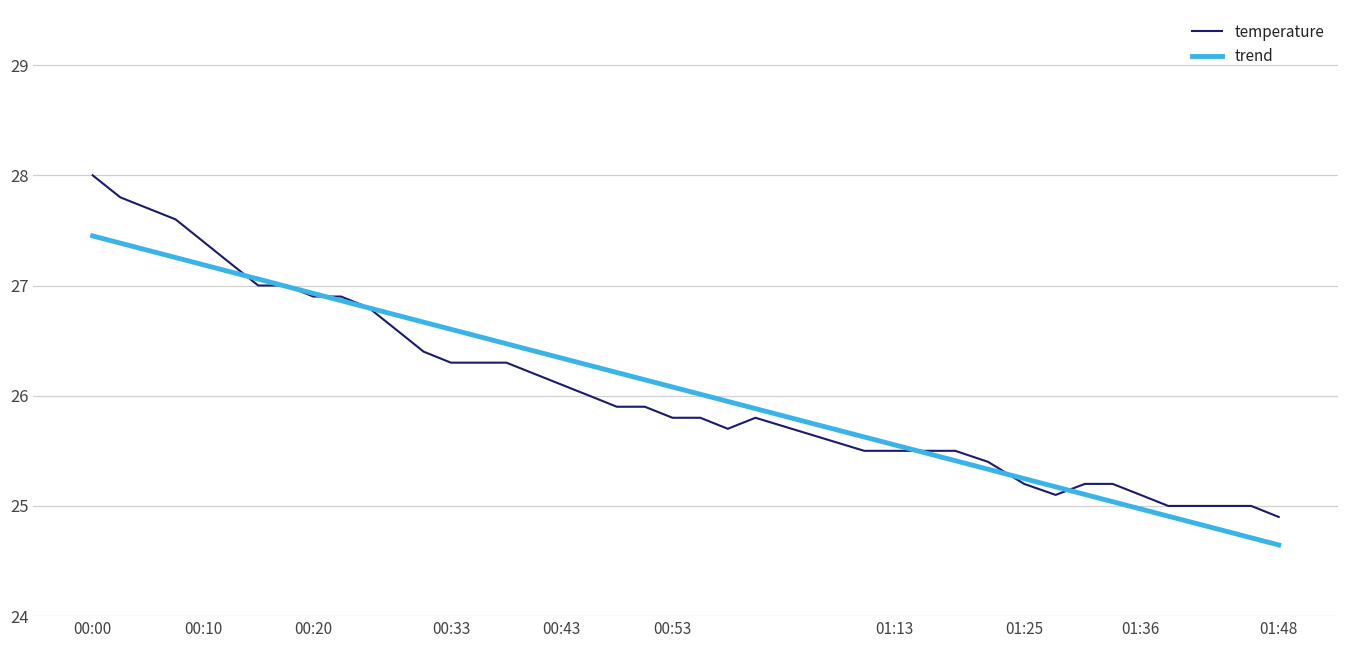

What is the highest value of the trend series?

27.4